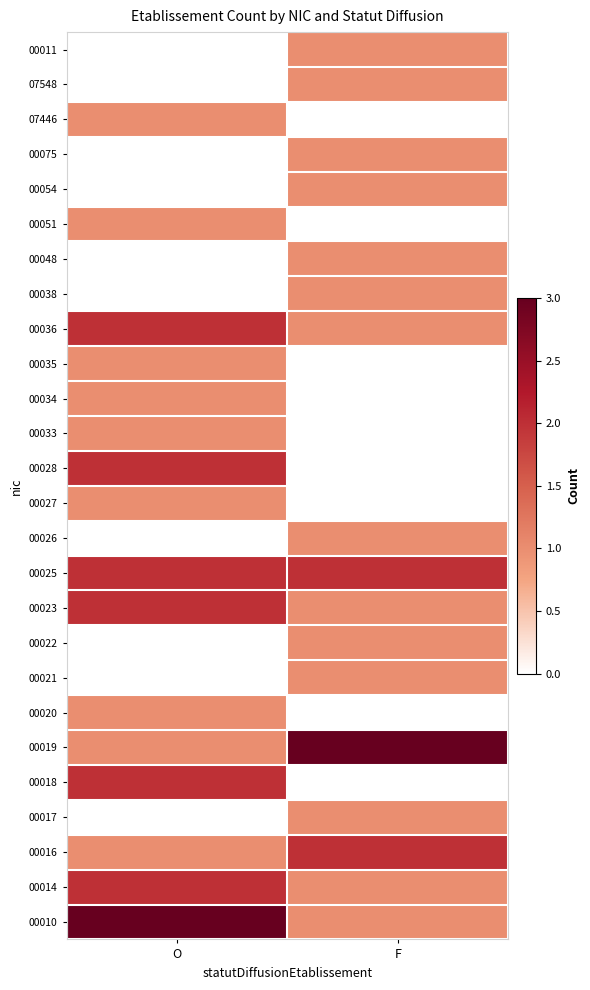

Reading left to right, extract all data points from this chart.

00010: O=3	F=1
00014: O=2	F=1
00016: O=1	F=2
00017: O=0	F=1
00018: O=2	F=0
00019: O=1	F=3
00020: O=1	F=0
00021: O=0	F=1
00022: O=0	F=1
00023: O=2	F=1
00025: O=2	F=2
00026: O=0	F=1
00027: O=1	F=0
00028: O=2	F=0
00033: O=1	F=0
00034: O=1	F=0
00035: O=1	F=0
00036: O=2	F=1
00038: O=0	F=1
00048: O=0	F=1
00051: O=1	F=0
00054: O=0	F=1
00075: O=0	F=1
07446: O=1	F=0
07548: O=0	F=1
00011: O=0	F=1